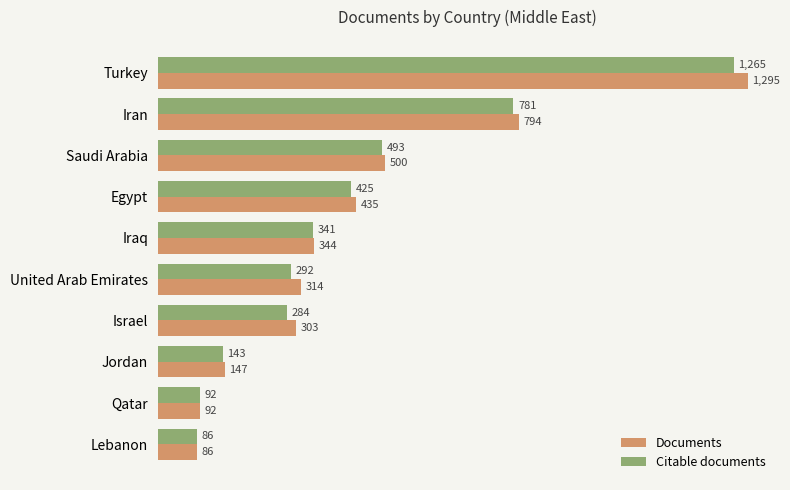

The value of Documents at Saudi Arabia is 500. True or false?

True